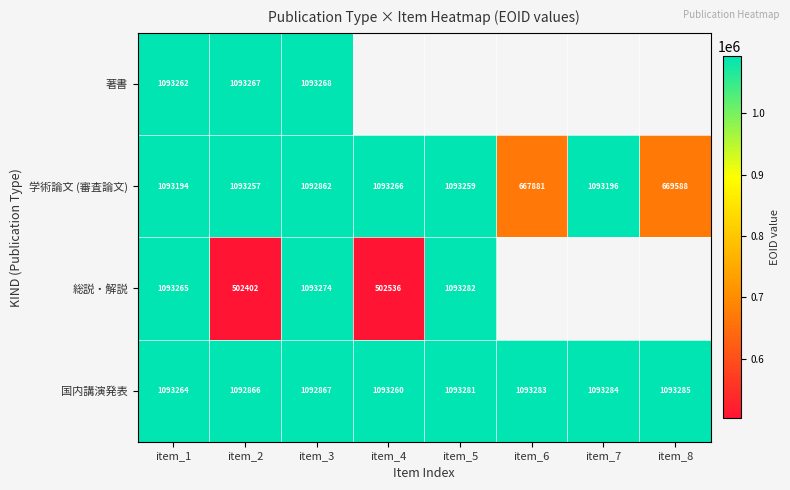

What is the total value across all series at item_3?

4372271